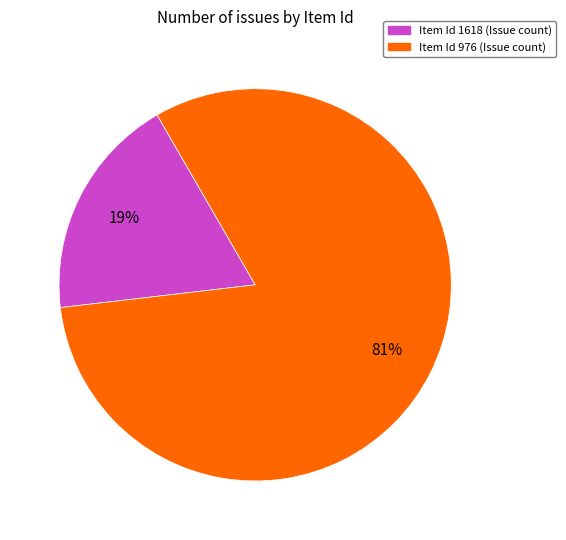

Is there a majority slice in this chart?

Yes